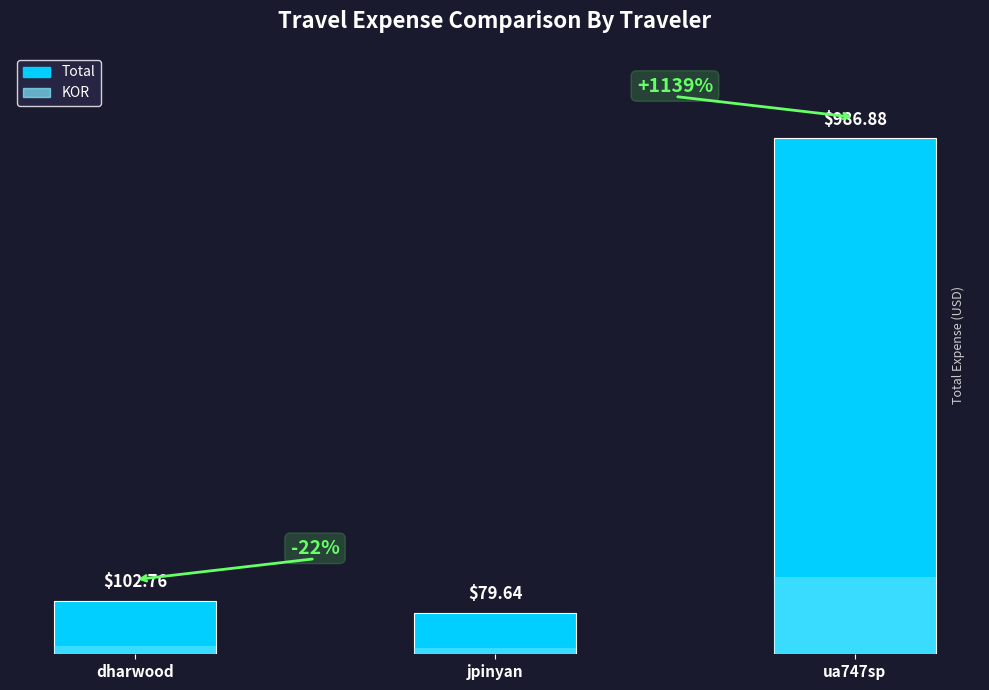

What is the highest value of the Total series?

986.9